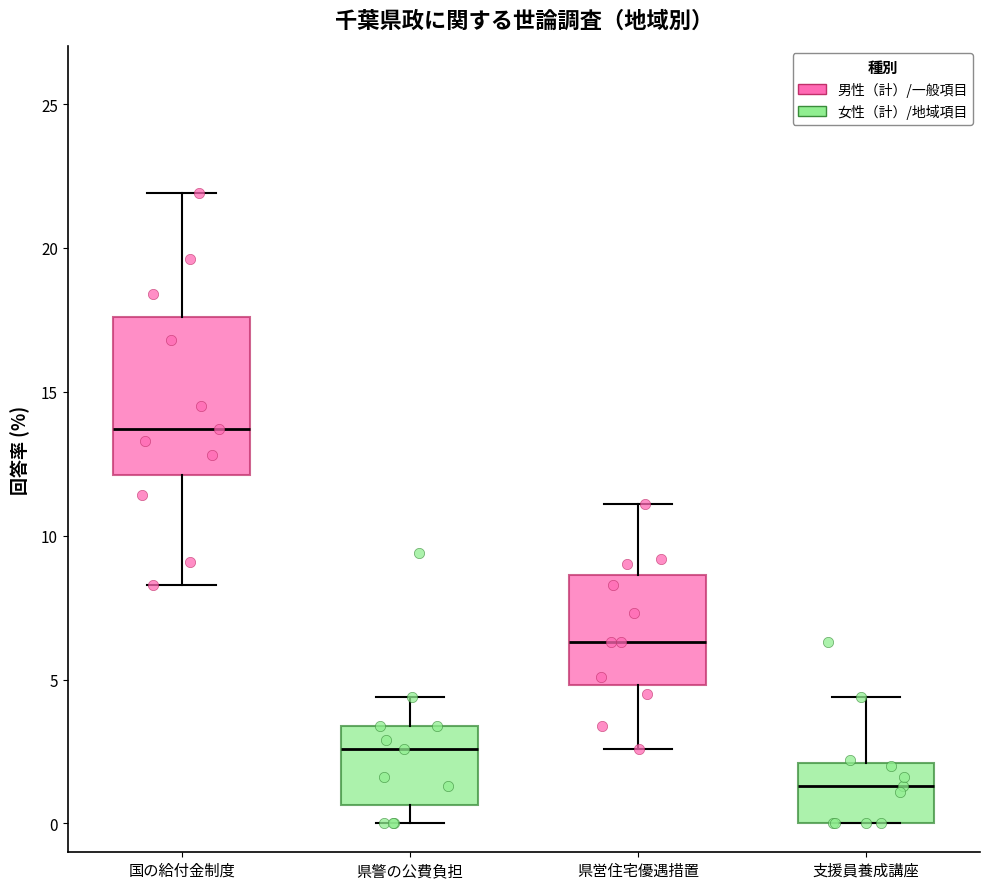

Which box has the highest median line?

国の給付金制度